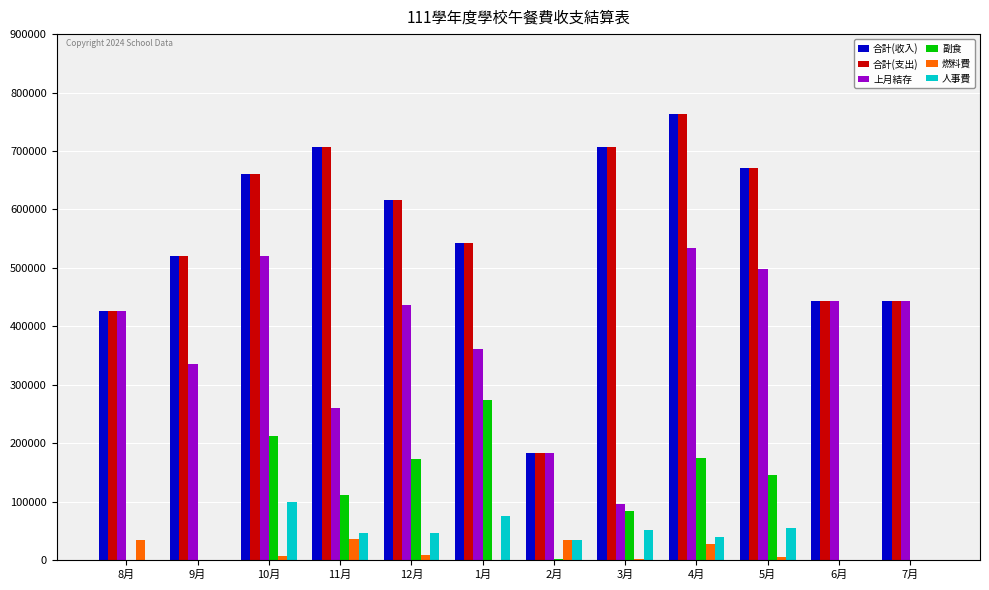

Is the value of 上月結存 at 10月 greater than the value of 合計(收入) at 7月?

Yes